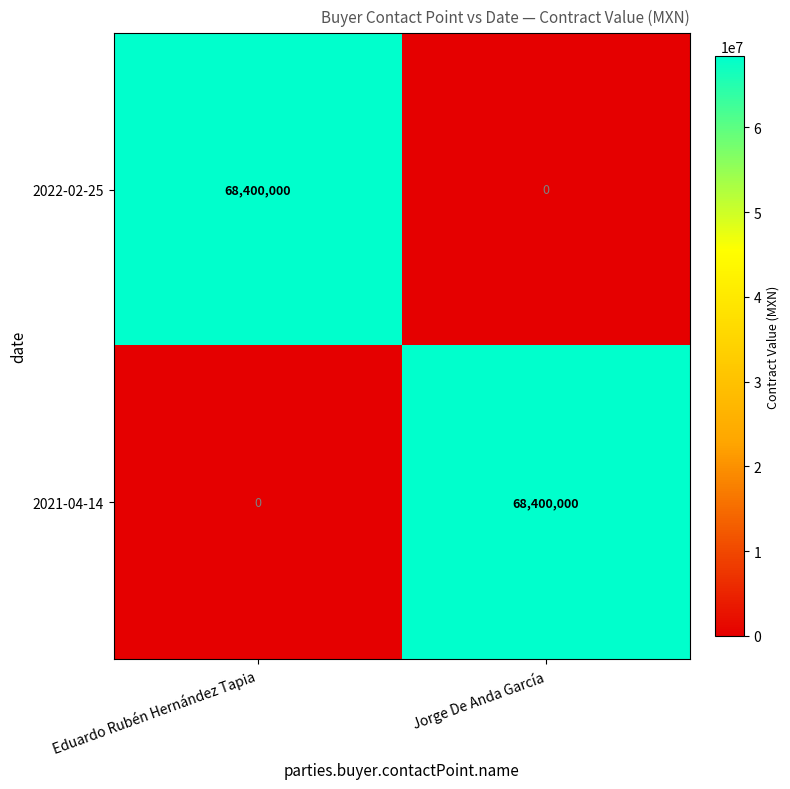

What is the difference between the highest and lowest values at Jorge De Anda García?

68400000